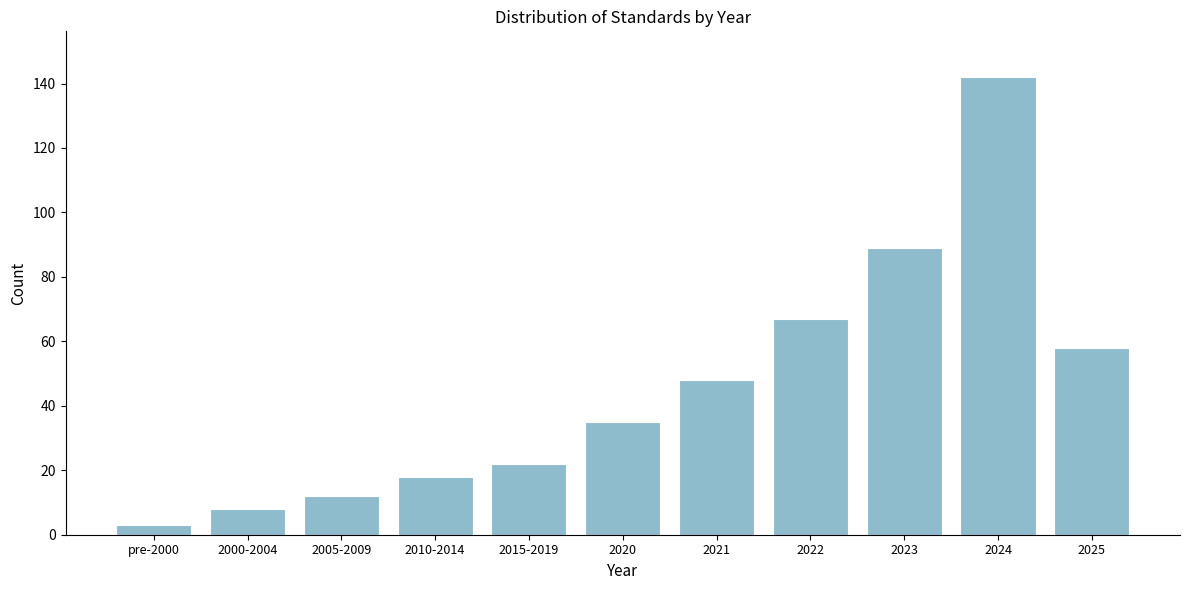

Reading left to right, transcribe all the data shown in this chart.

3	8	12	18	22	35	48	67	89	142	58